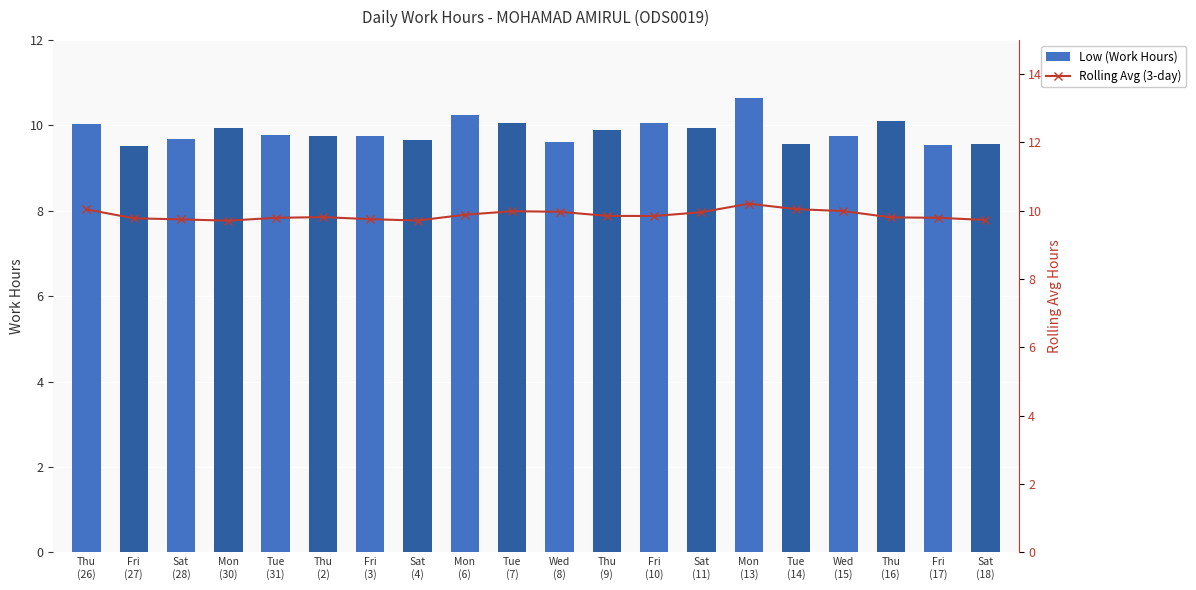

What position from the left is Wed
(8)?

11